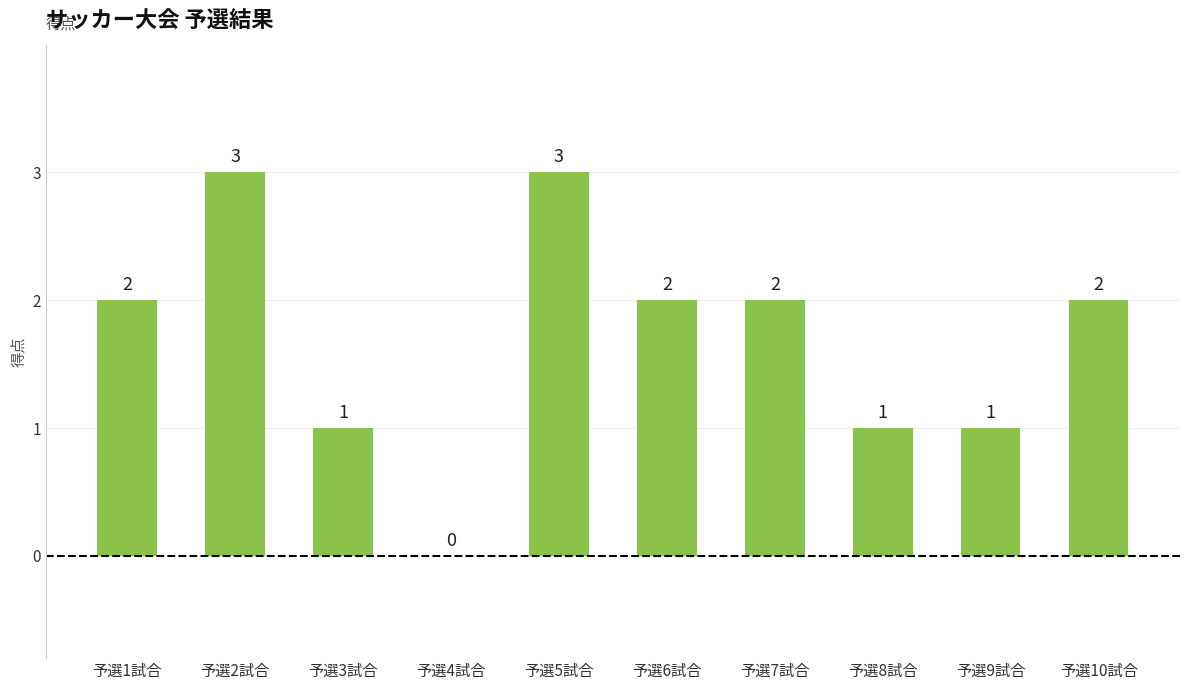

How many values are between 1 and 2?

7